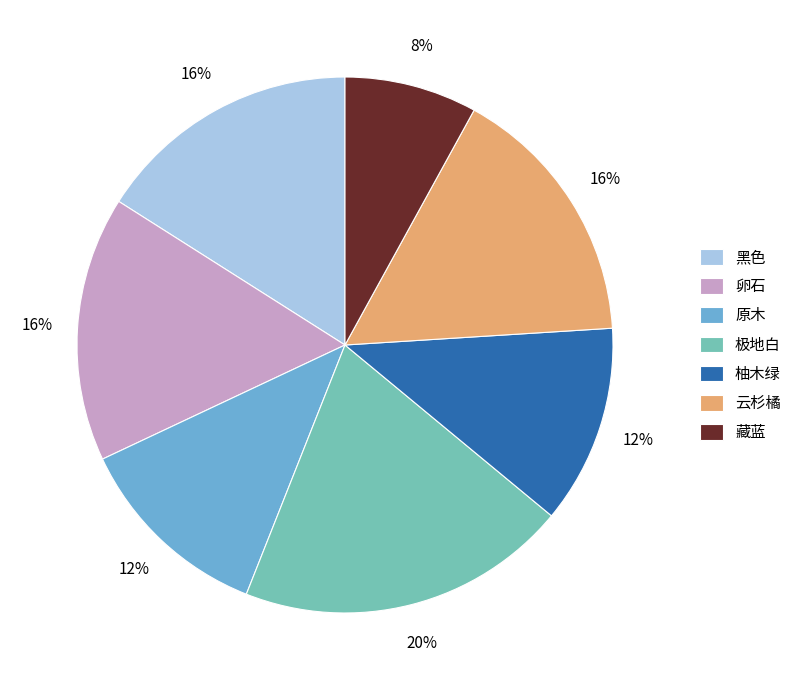

Is 云杉橘 the majority of the pie?

No